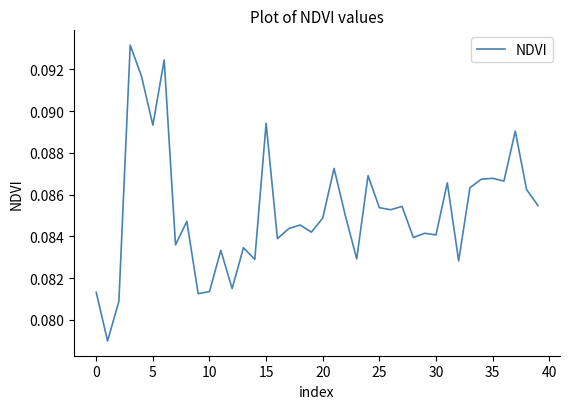

Which has a higher value, 35 or 0?

35